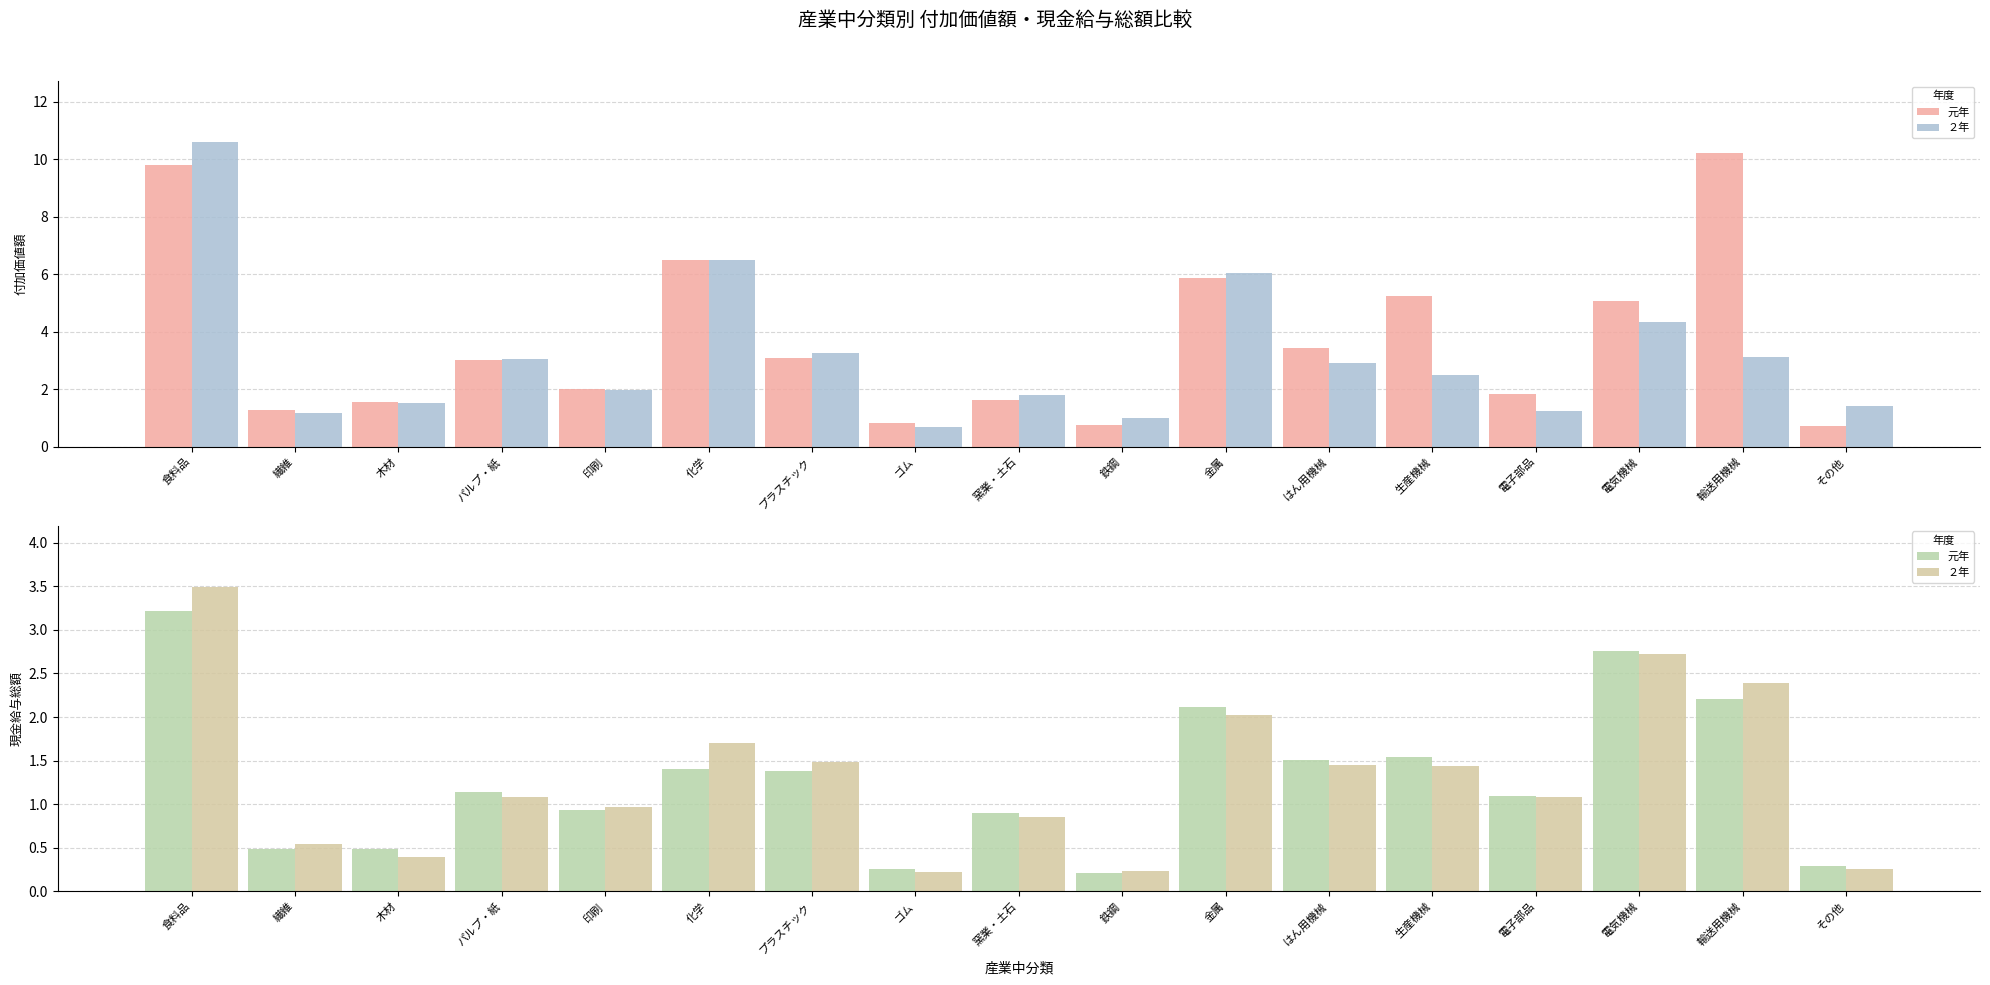

Are the bars horizontal?

No